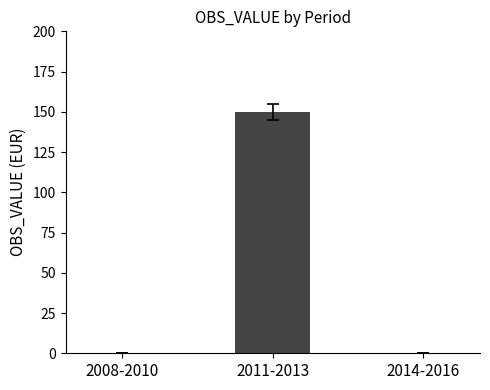

Reading right to left, transcribe all the data shown in this chart.

2014-2016=0	2011-2013=150	2008-2010=0